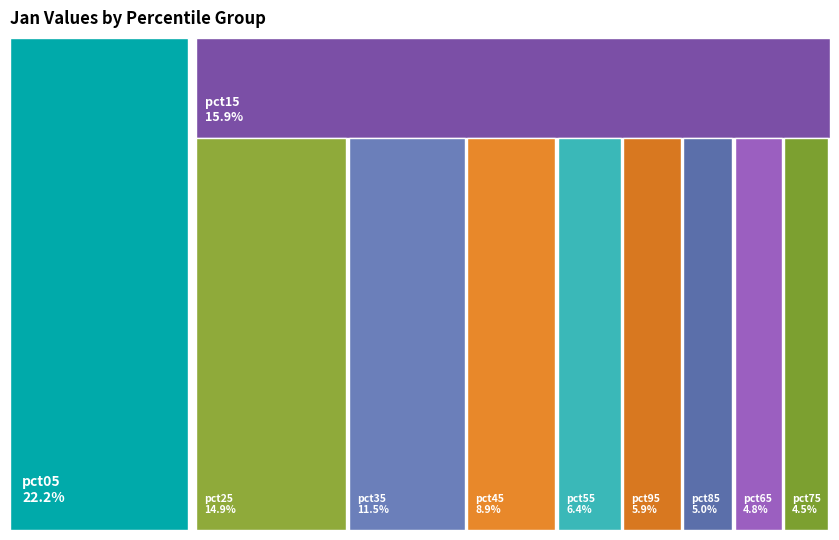

Is there any slice that represents more than half of the pie?

No